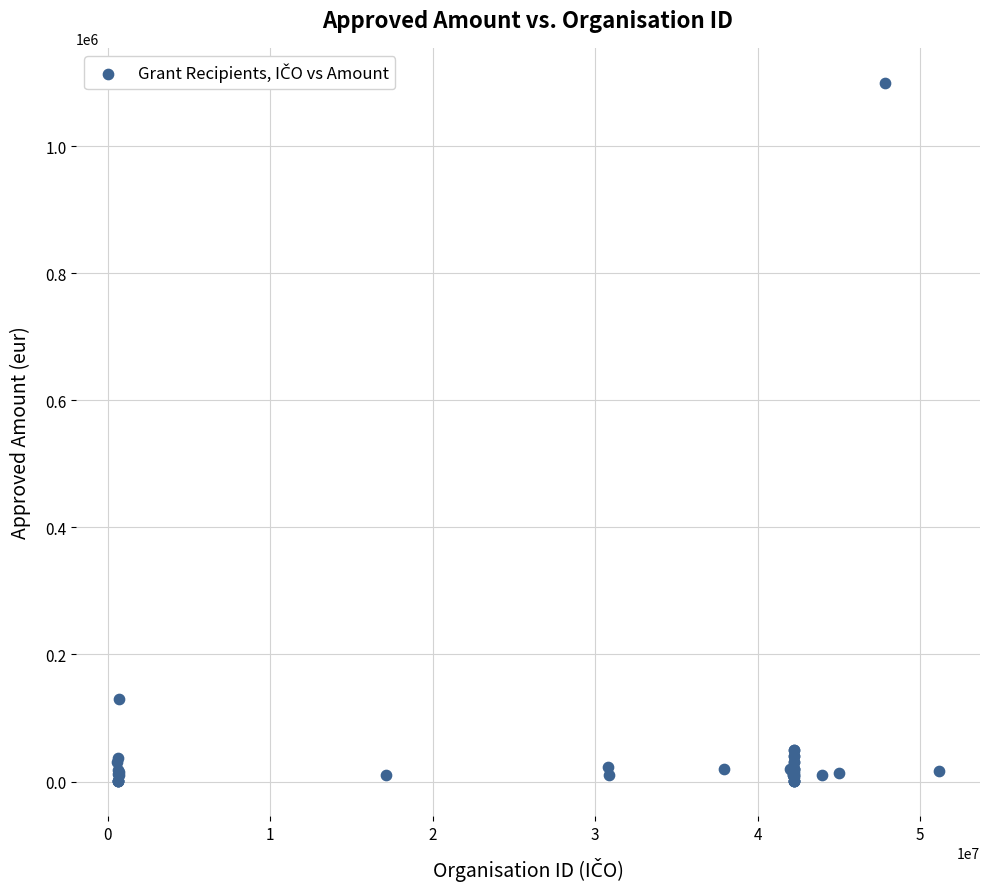

What Y value in the scatter plot is closest to 550075?

130000